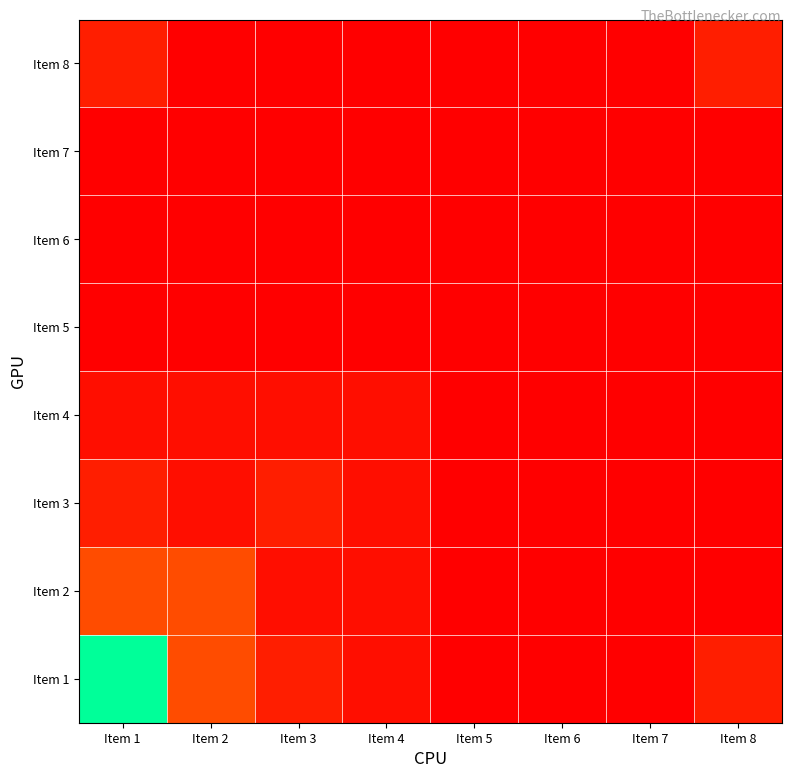

Between Item 6 and Item 5, which is larger?

Item 6